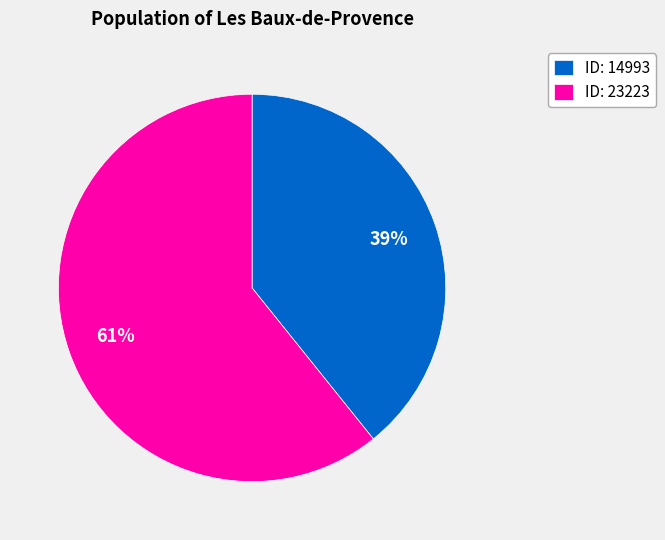

Do ID: 23223 and ID: 14993 together represent more than half of the pie?

Yes